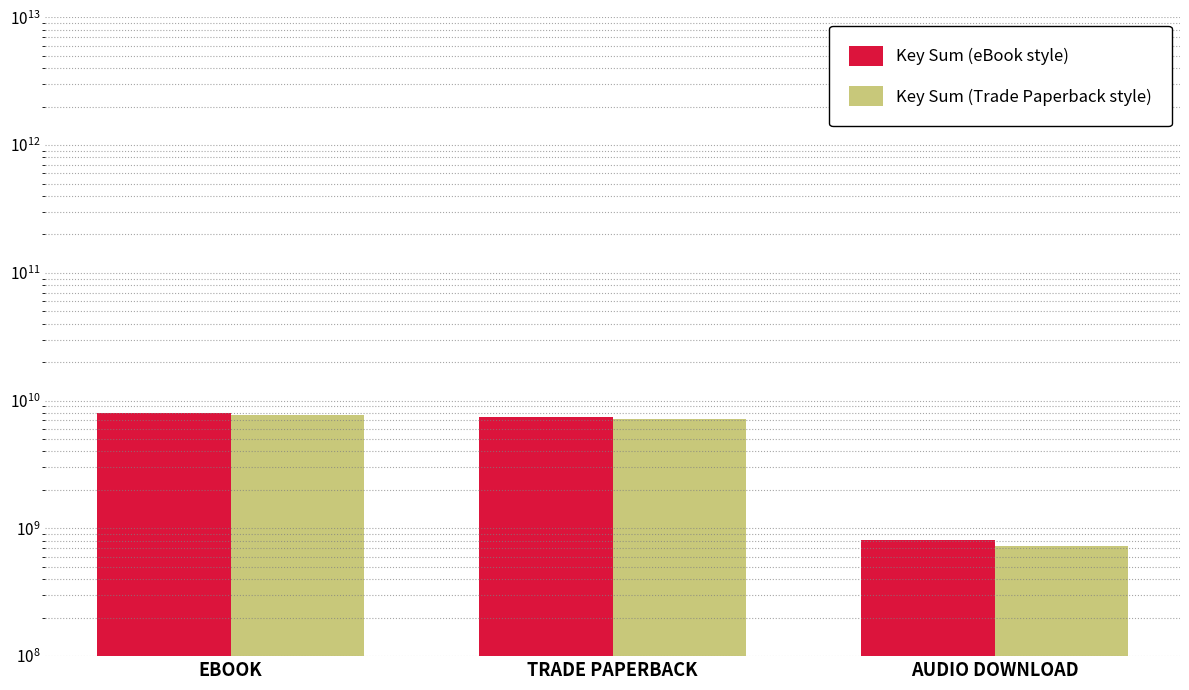

Where is Key Sum (eBook style) nearest to the value 4392257792?

TRADE PAPERBACK